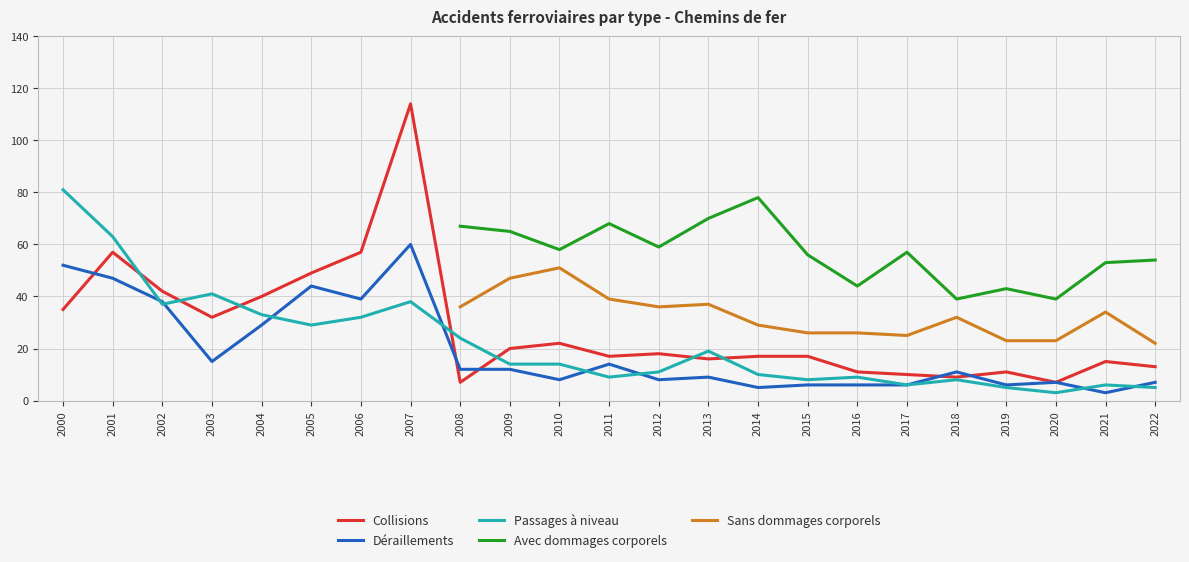

Is it true that Collisions equals 13.0 at 2022?

True